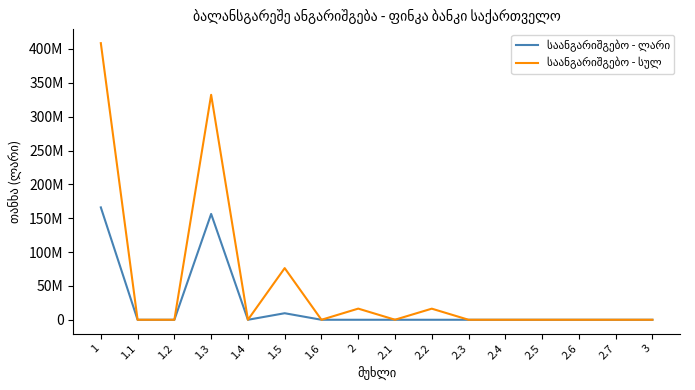

What is the greatest value displayed?

408529004.8